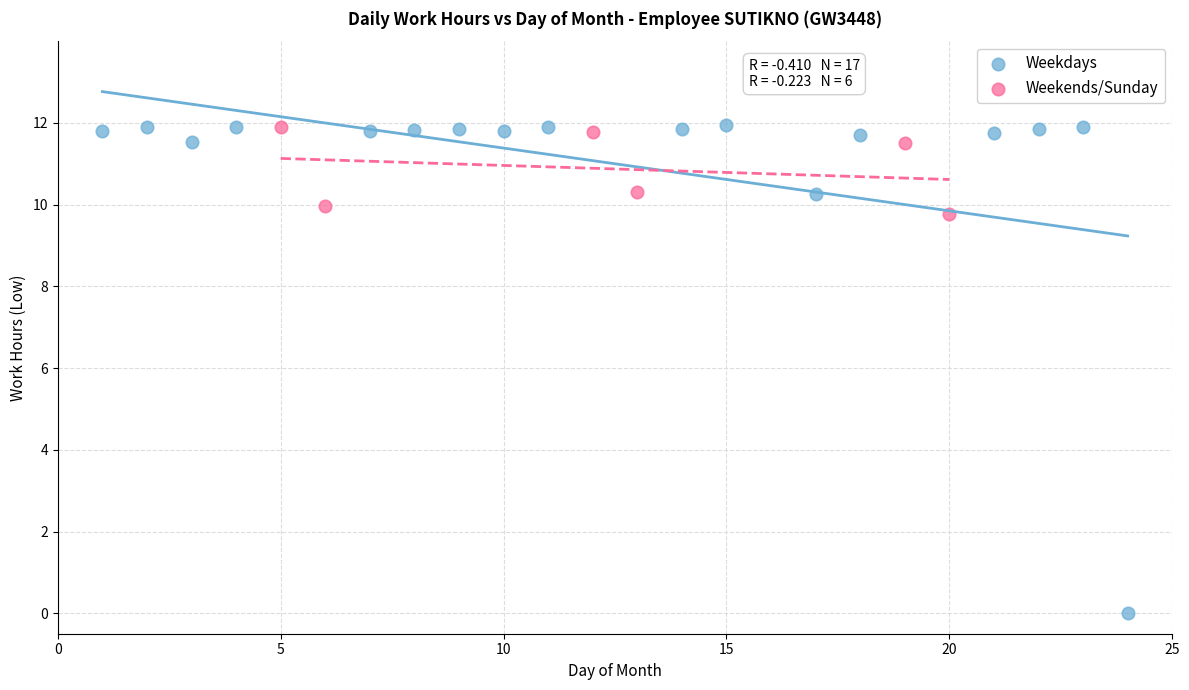

Which series has the widest spread of Y values?

Weekdays